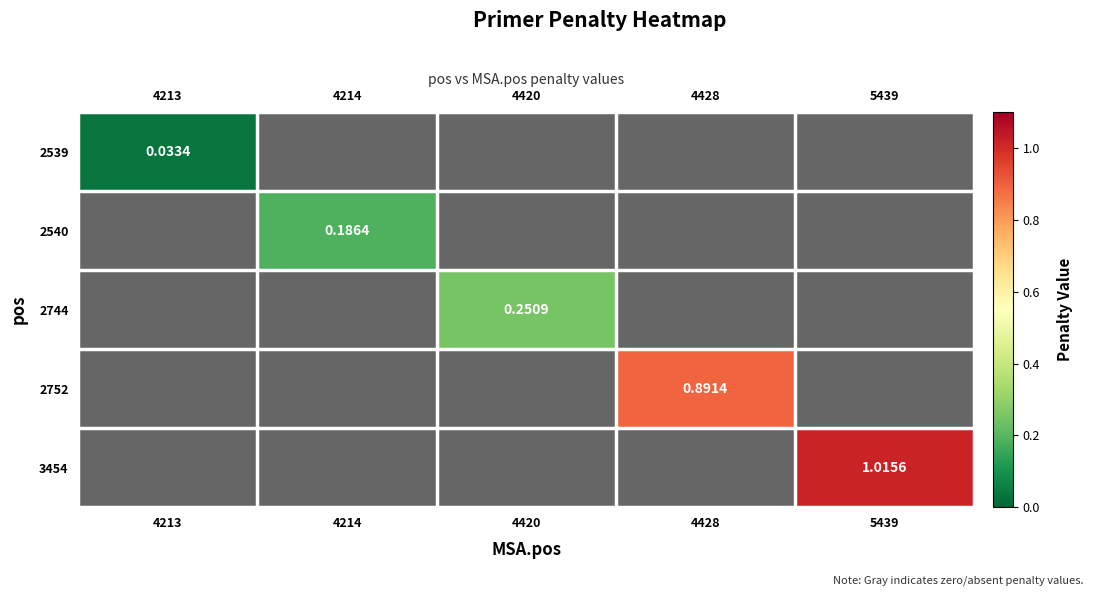

What is the difference between the 2752 values at 4213 and 4428?

0.9